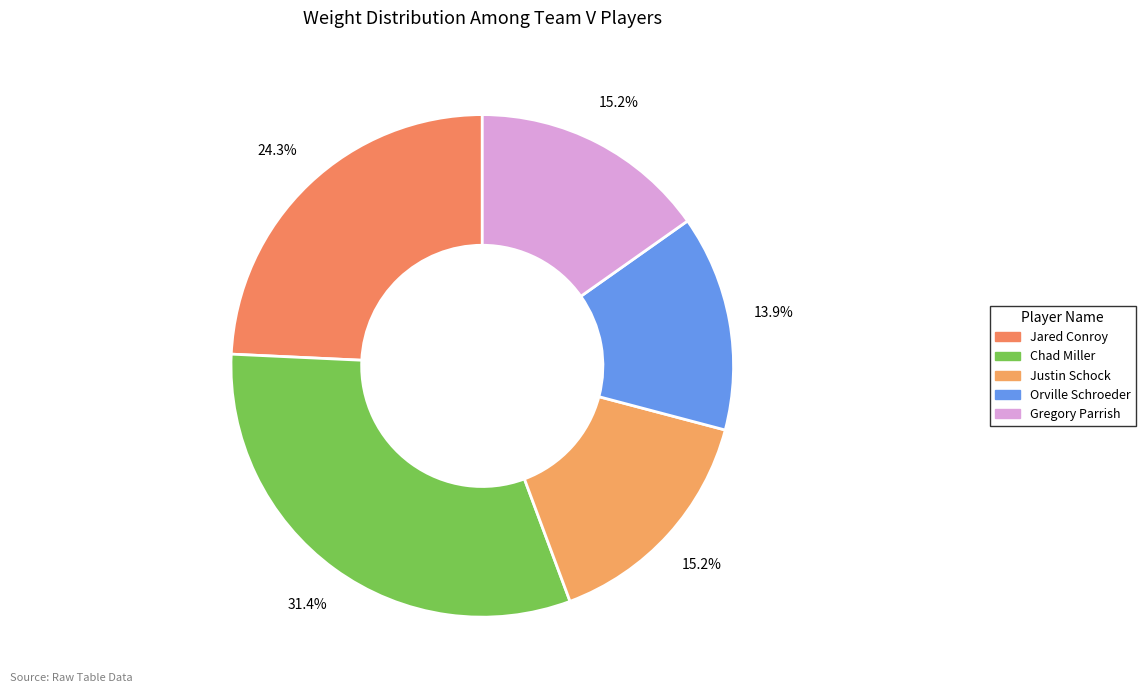

What percentage is the Chad Miller slice, to the nearest percent?

31%